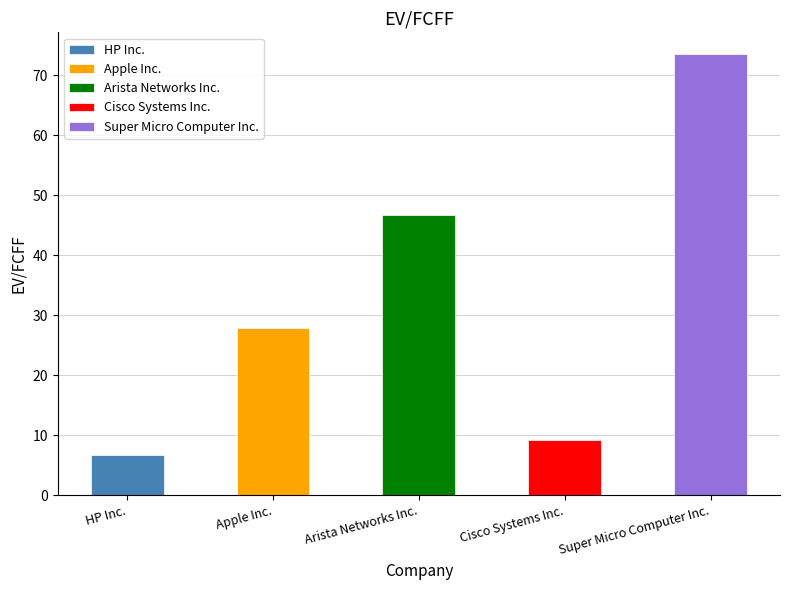

Reading left to right, transcribe all the data shown in this chart.

HP Inc.=6.7	Apple Inc.=27.8	Arista Networks Inc.=46.7	Cisco Systems Inc.=9.1	Super Micro Computer Inc.=73.5